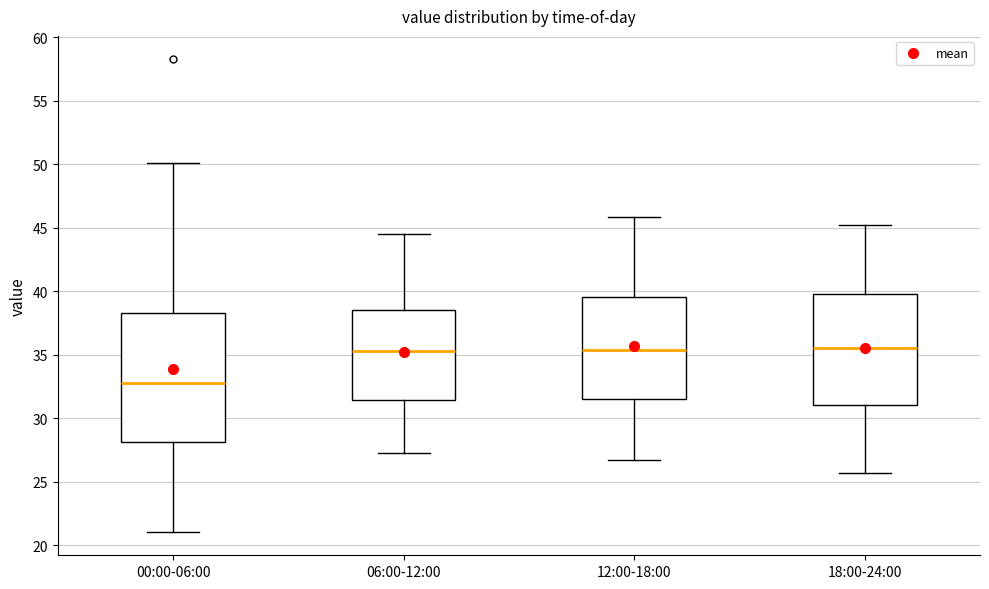

Comparing the boxes themselves (not the whiskers), which one is the tallest?

00:00-06:00